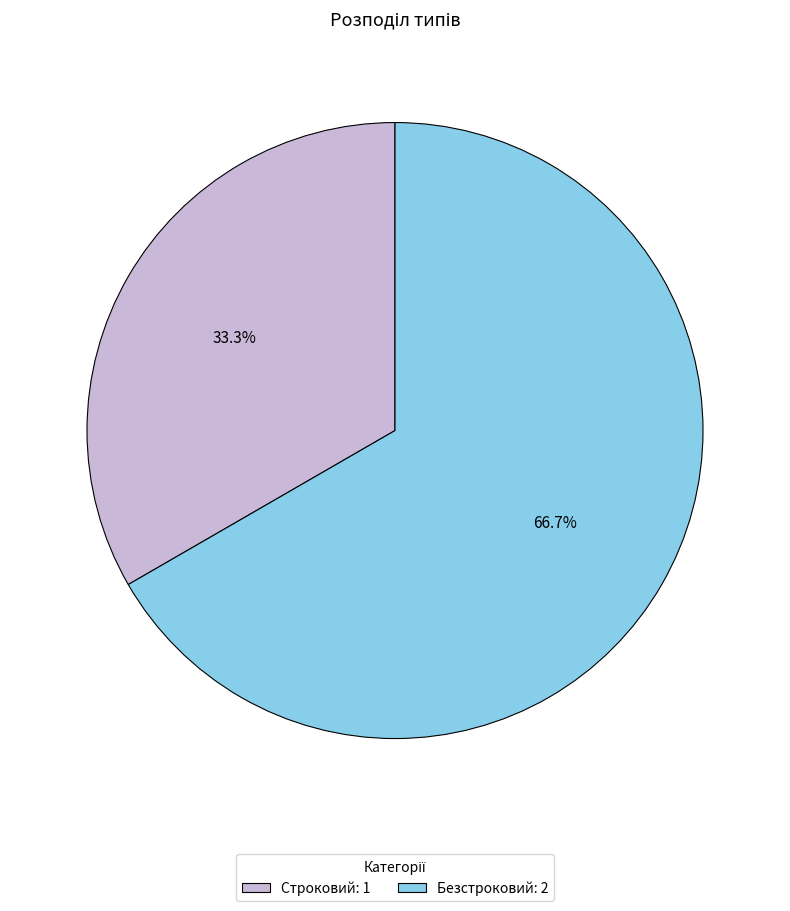

Combined, what portion of the pie is Строковий and Безстроковий?

100.0%